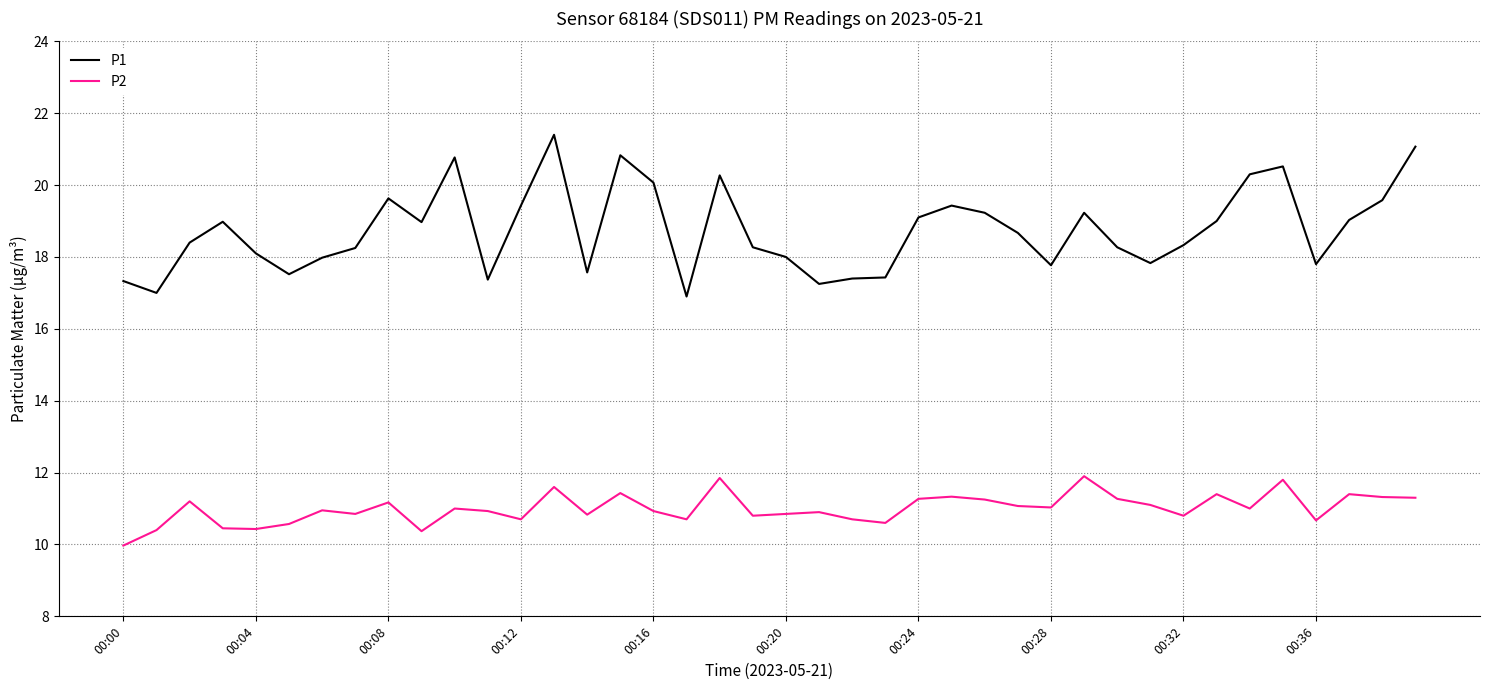

Which series has the widest spread of values?

P1